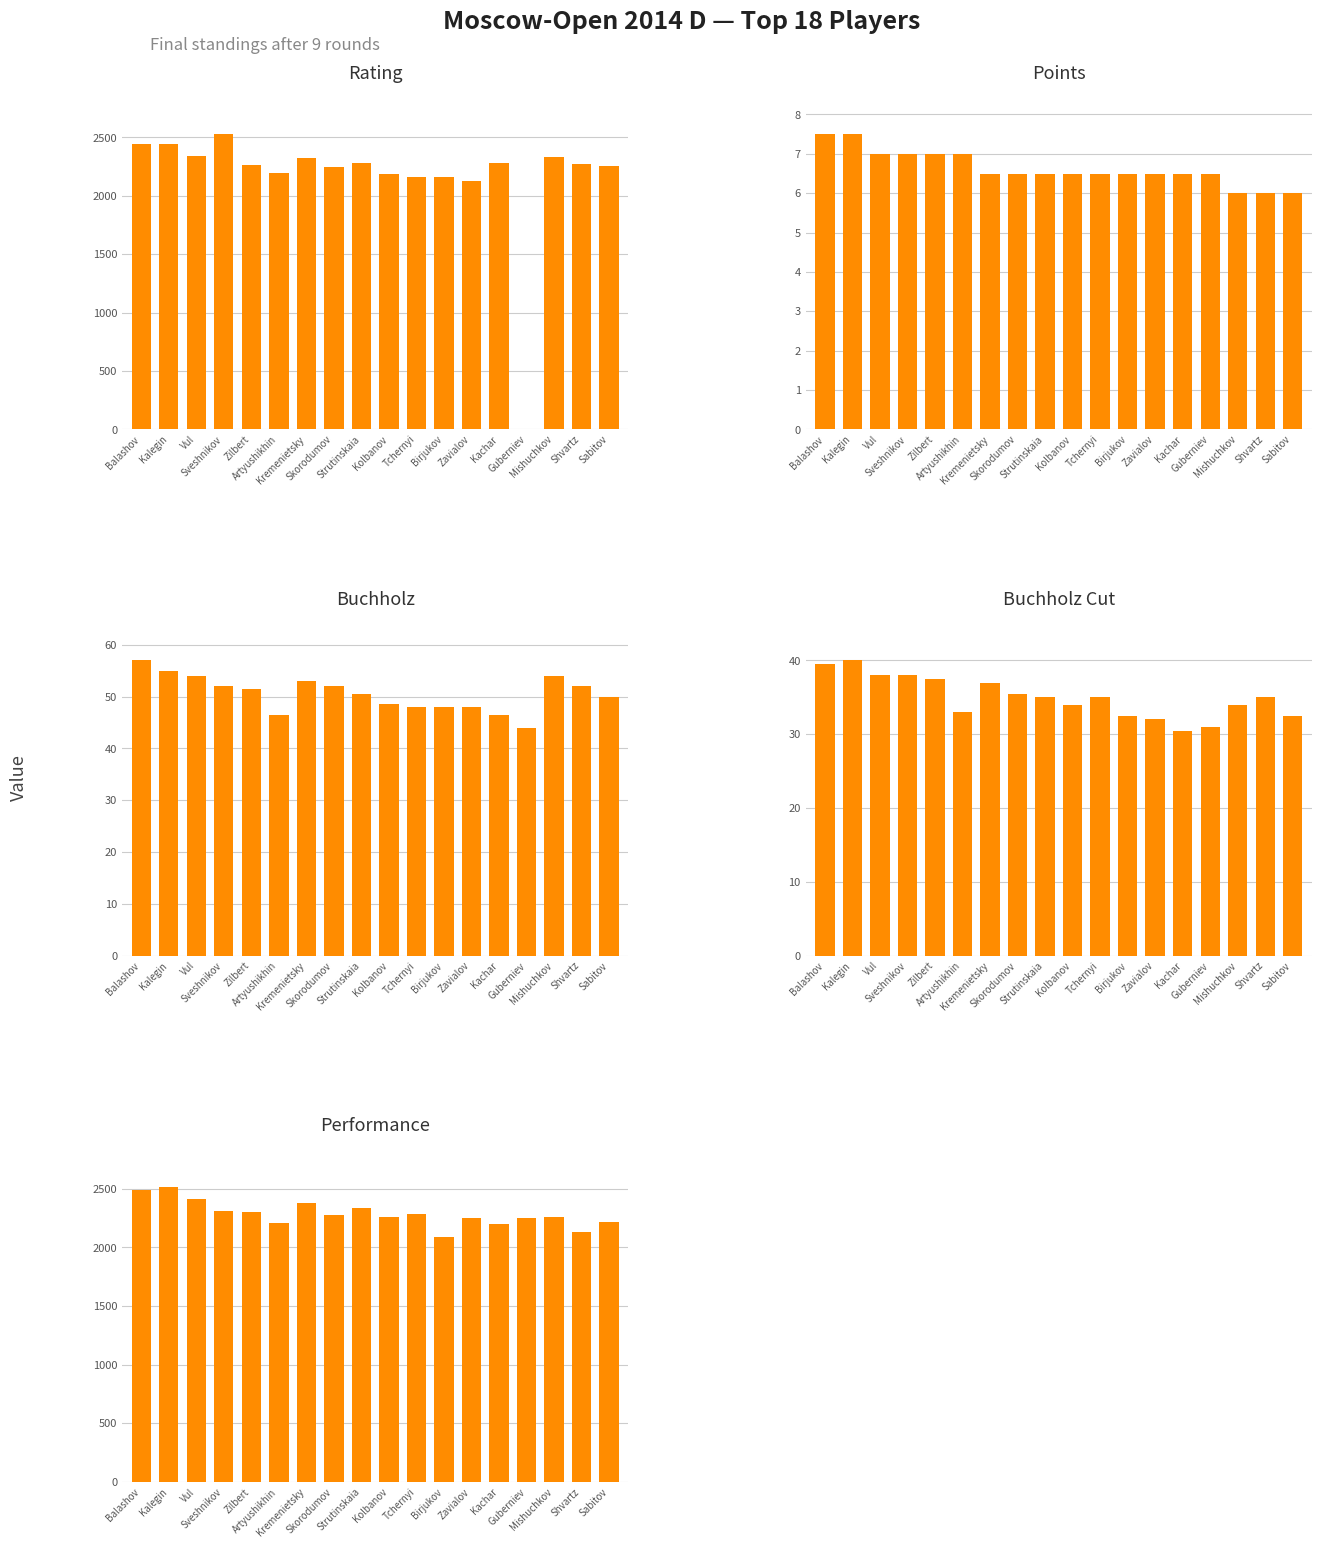

What is the difference between the maximum and minimum values in the Points series?

1.5